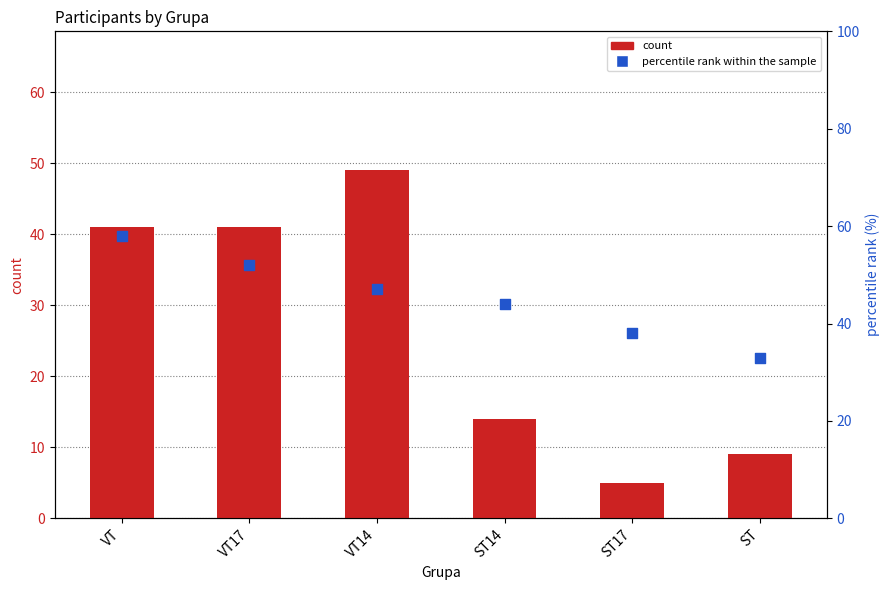

At which category is the sum across all series the highest?

VT